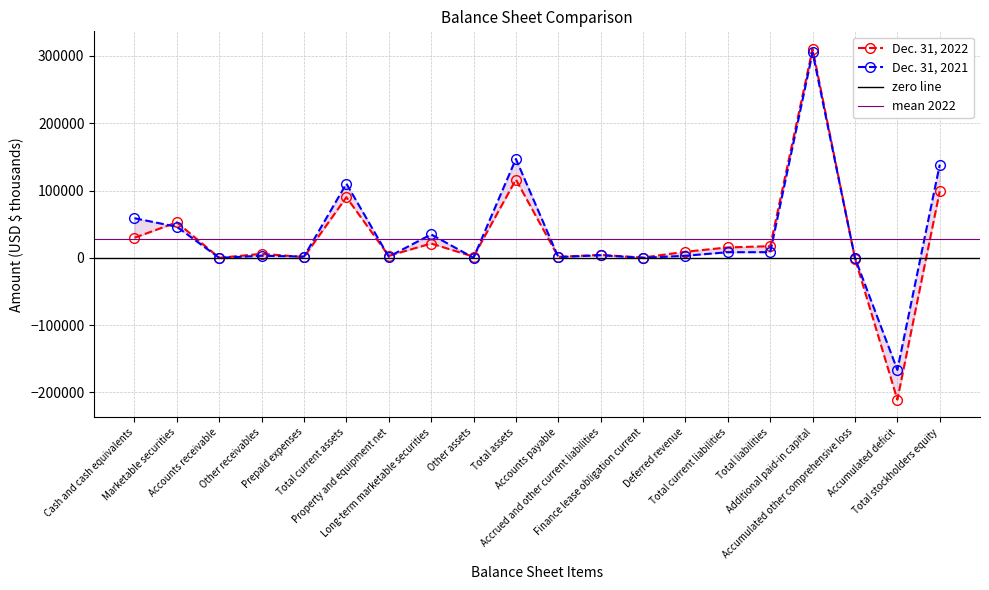

What is the difference between the maximum and minimum values in the Dec. 31, 2022 series?

521229